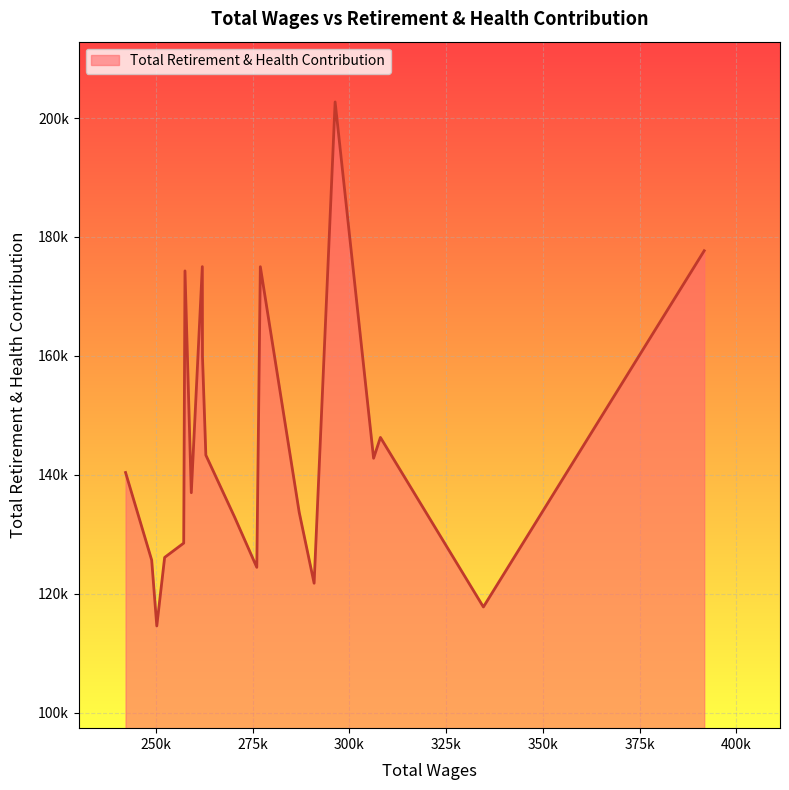

Does the chart display data point markers on the line(s)?

No